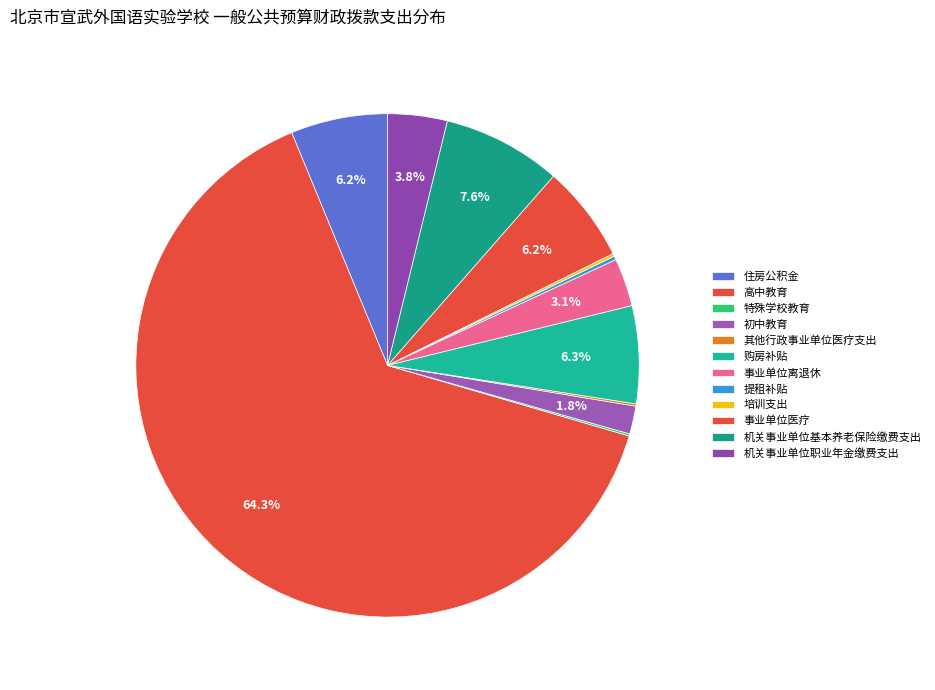

To the nearest percent, what is the difference between the largest and smallest slice percentages?

64%